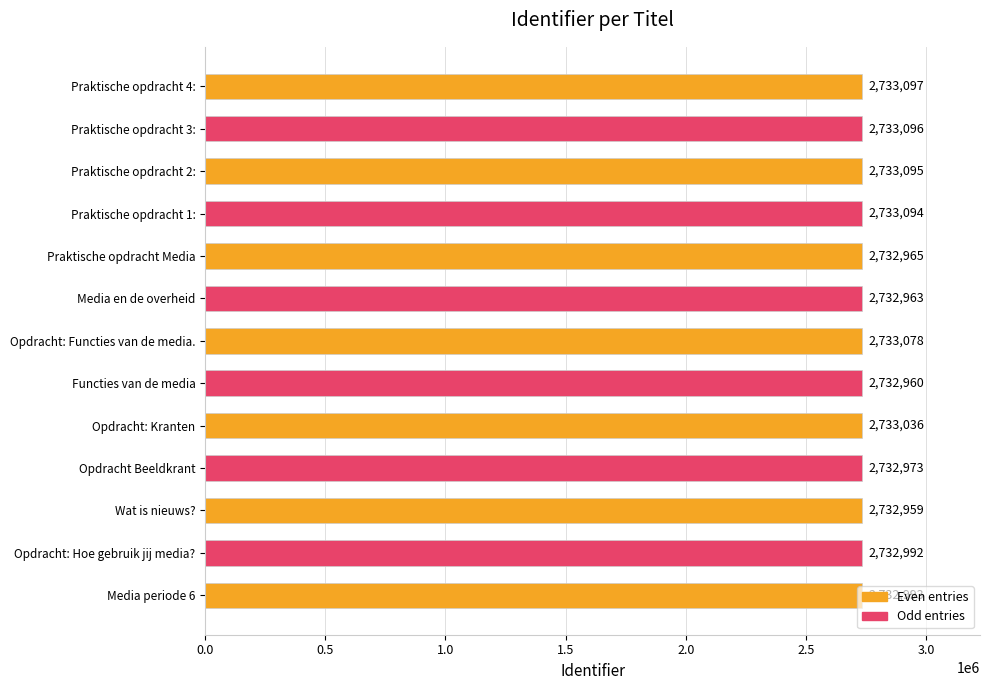

True or false: the data shows 747479 at Media periode 6.

False